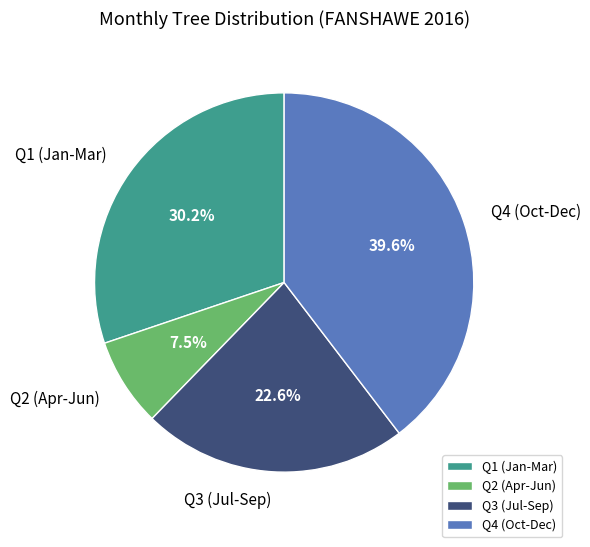

Between Q3 (Jul-Sep) and Q2 (Apr-Jun), which is larger?

Q3 (Jul-Sep)